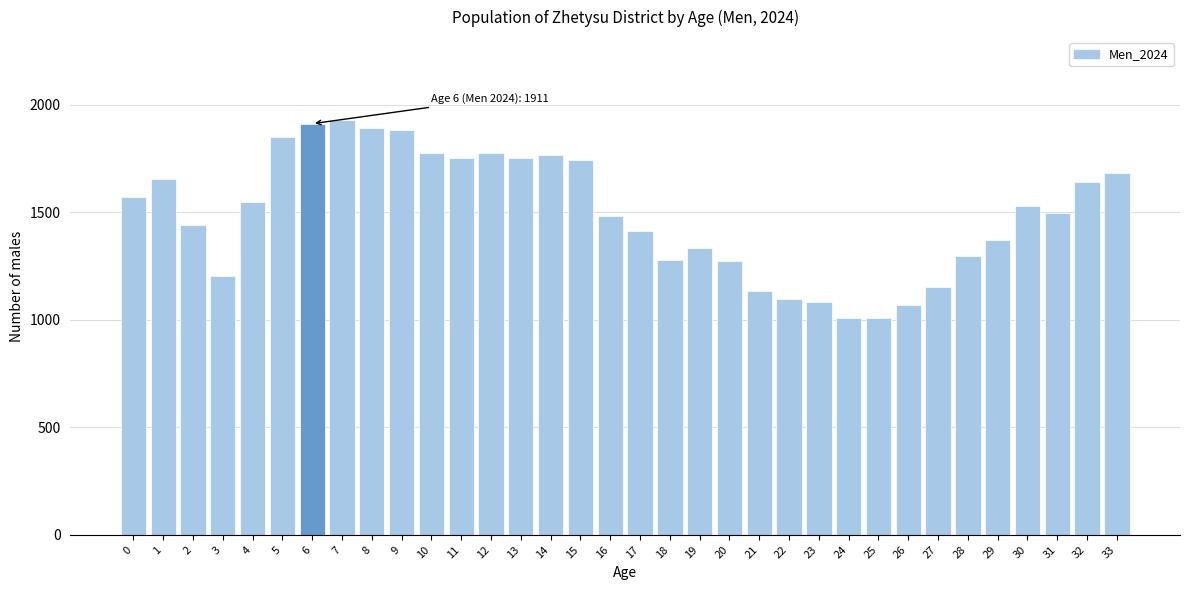

What is the greatest value displayed?

1928